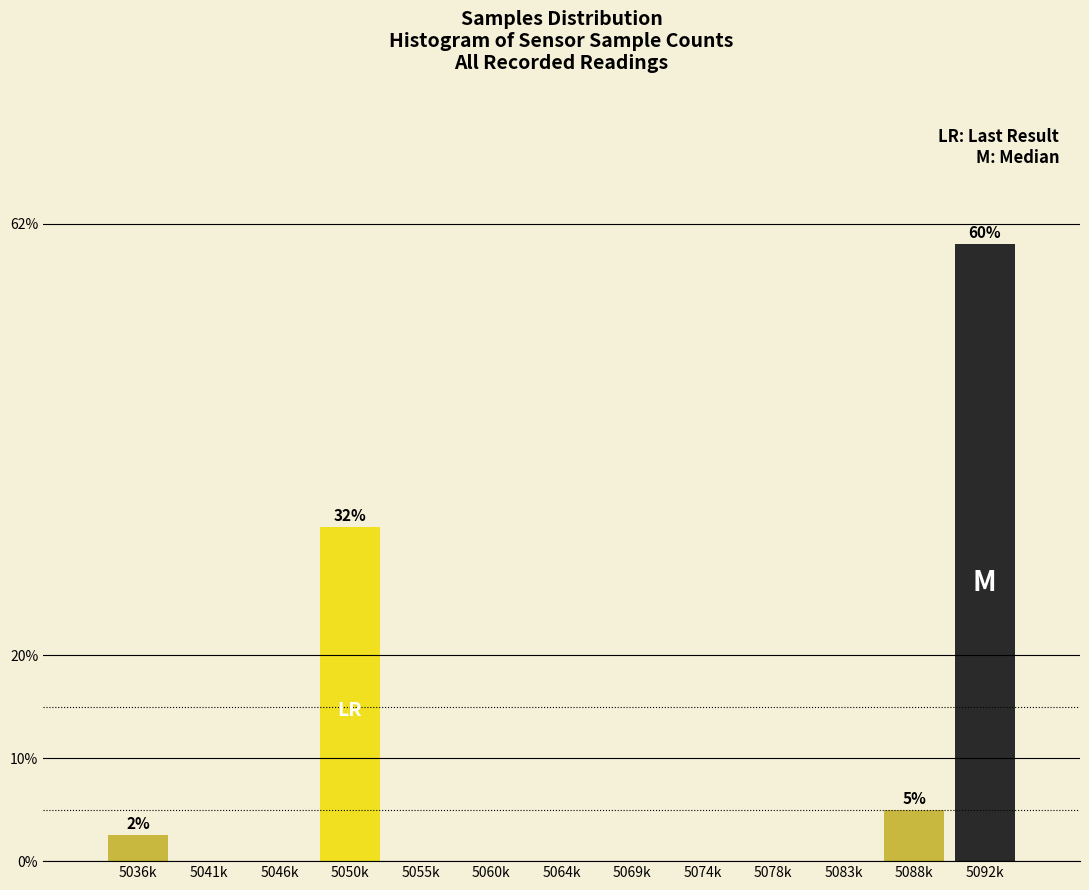

Reading left to right, extract all data points from this chart.

5036k=2.5	5041k=0.0	5046k=0.0	5050k=32.5	5055k=0.0	5060k=0.0	5064k=0.0	5069k=0.0	5074k=0.0	5078k=0.0	5083k=0.0	5088k=5.0	5092k=60.0